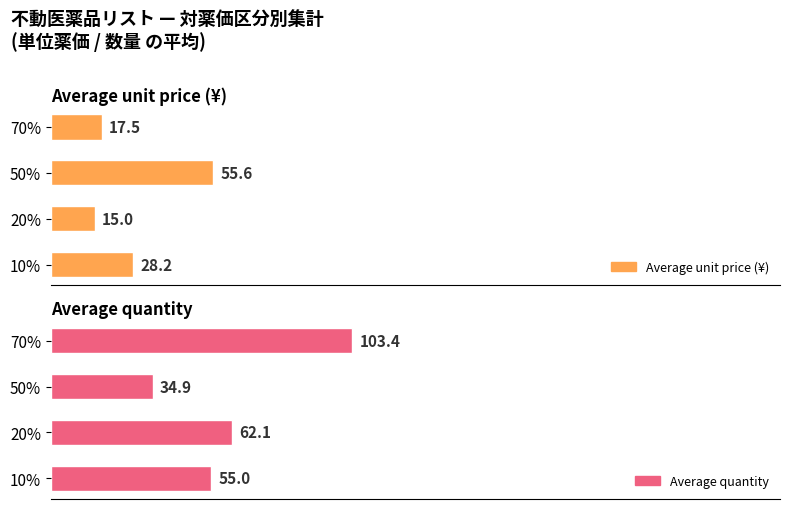

The value of Average unit price (¥) at 150 is 26.6. True or false?

False